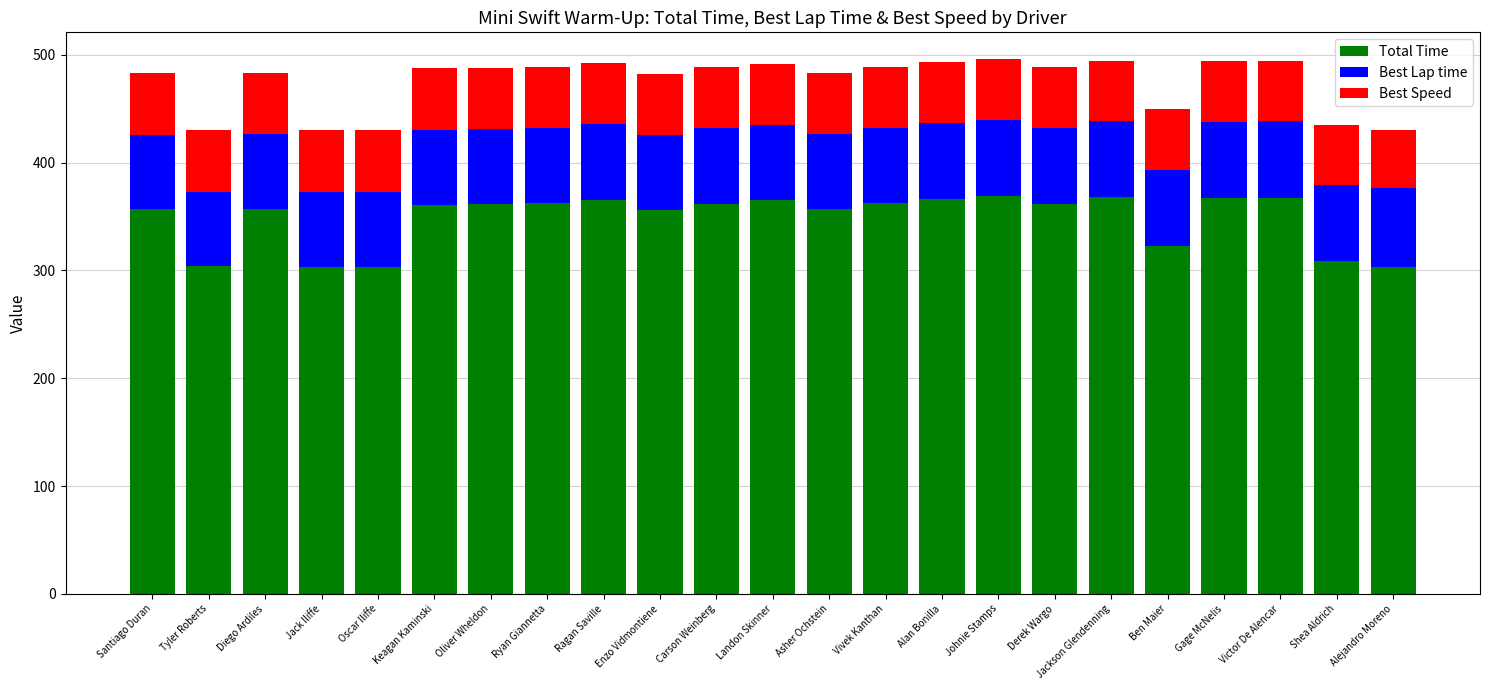

What is the highest value of the Total Time series?

369.4